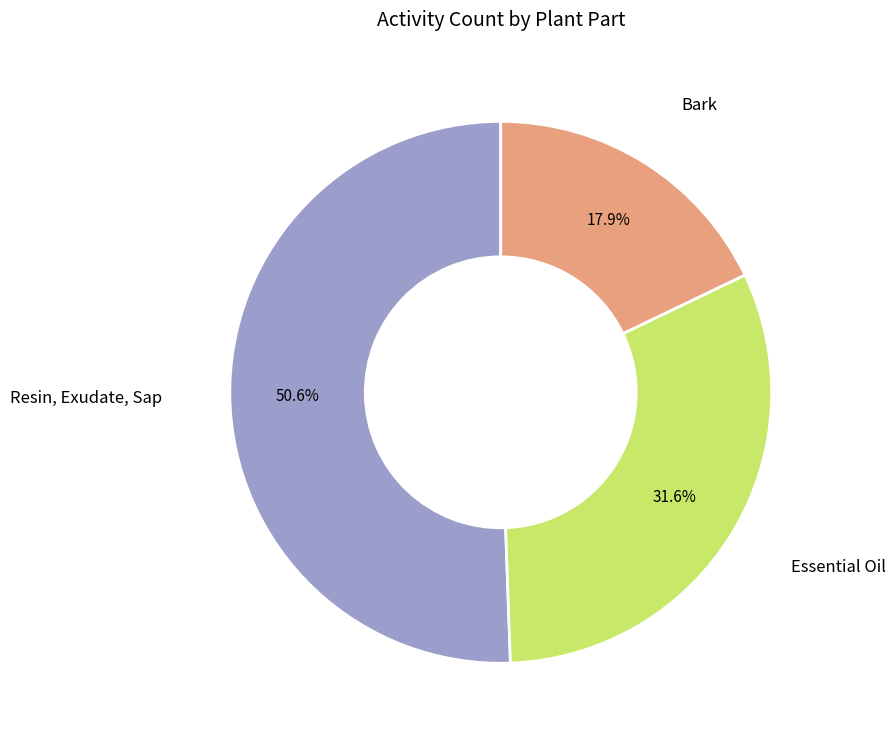

How many slices are in this pie chart?

3